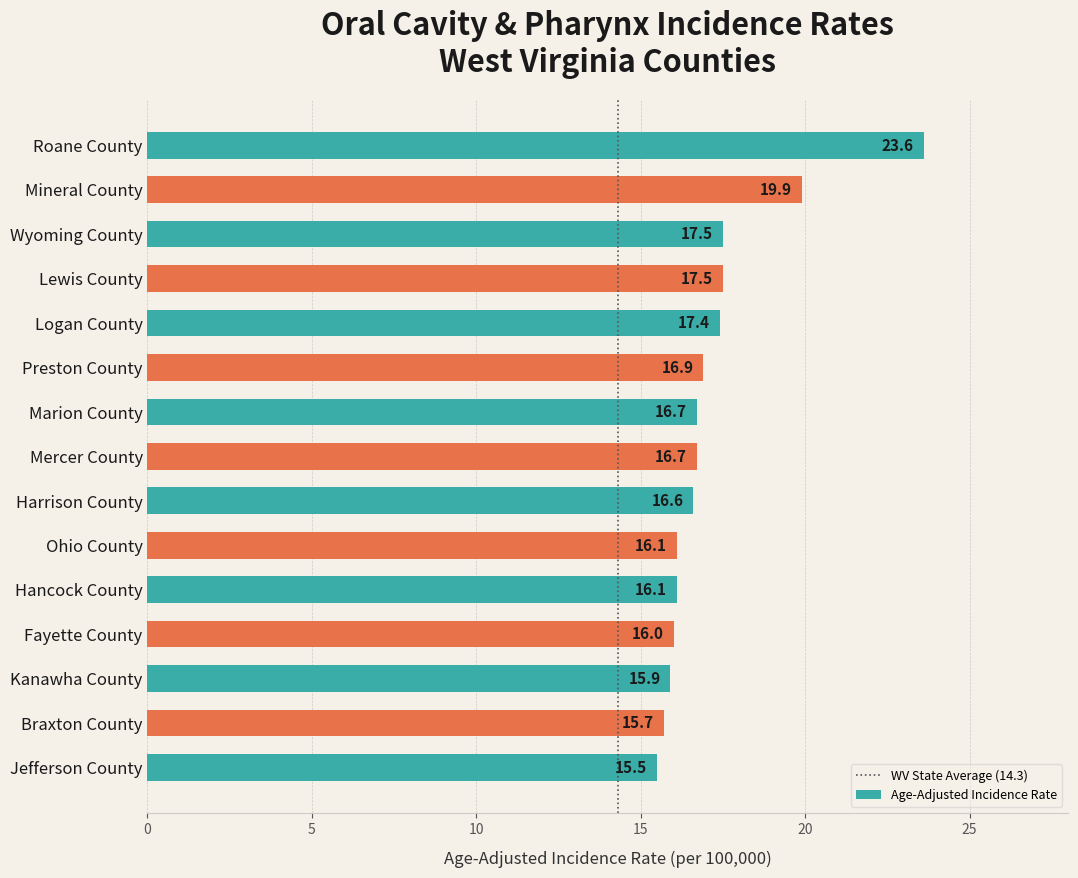

At which label is the value closest to 19?

Mineral County